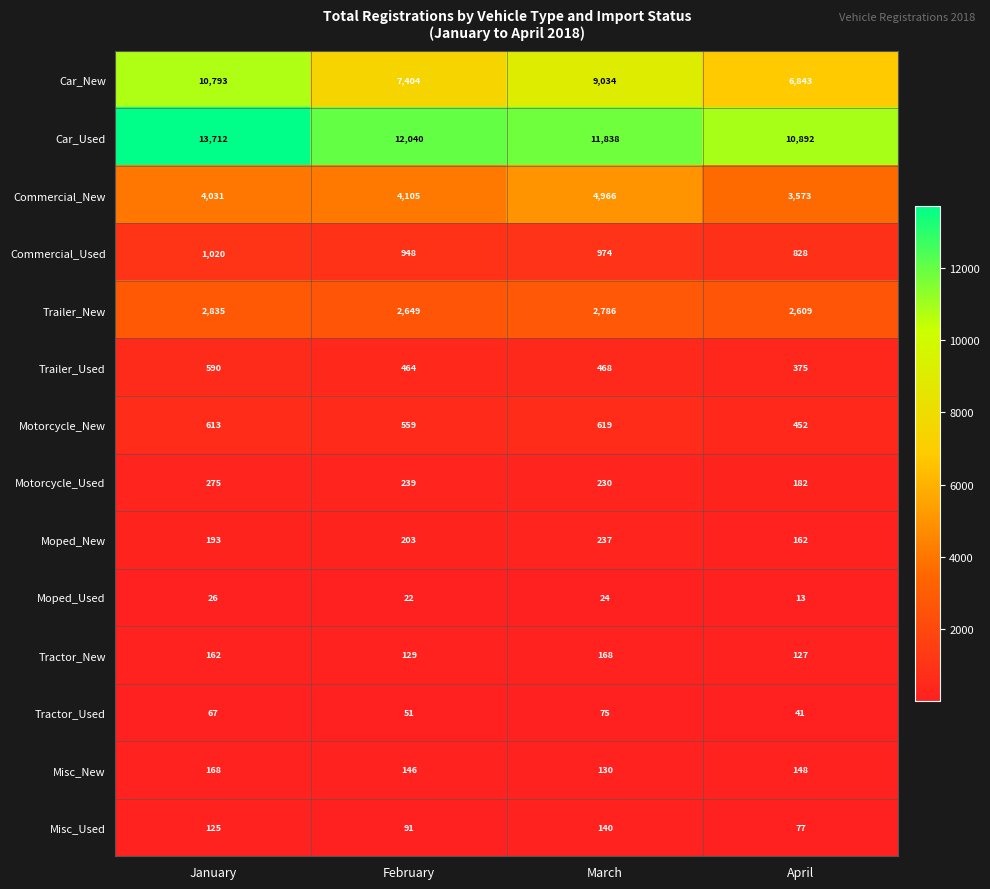

Read the Misc_Used value at March, to the nearest 10.

140